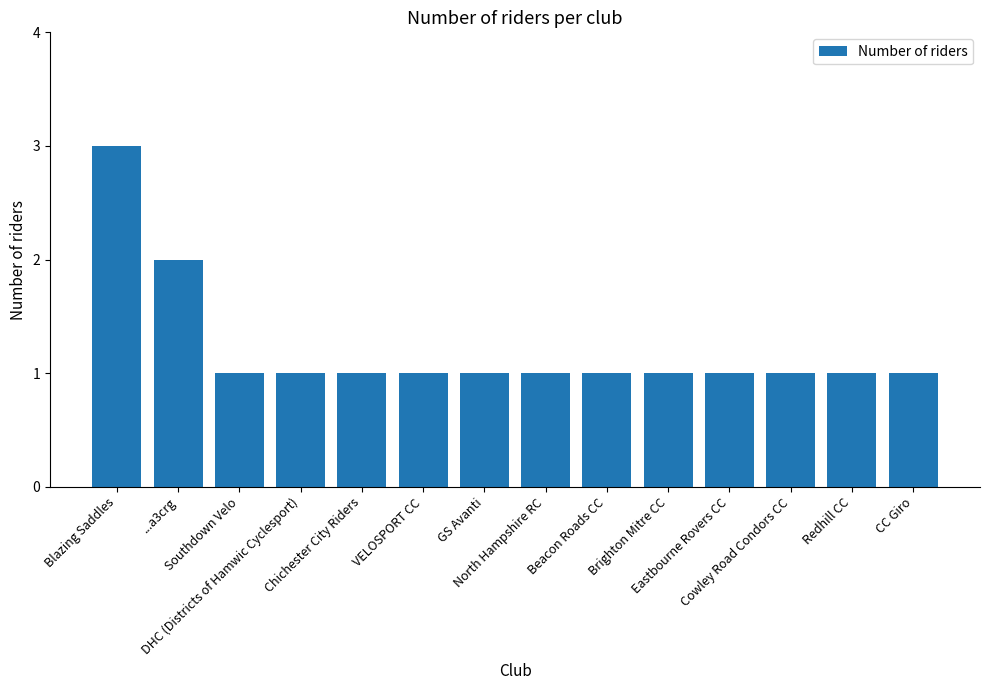

What is the value of the 8th bar from the left?

1